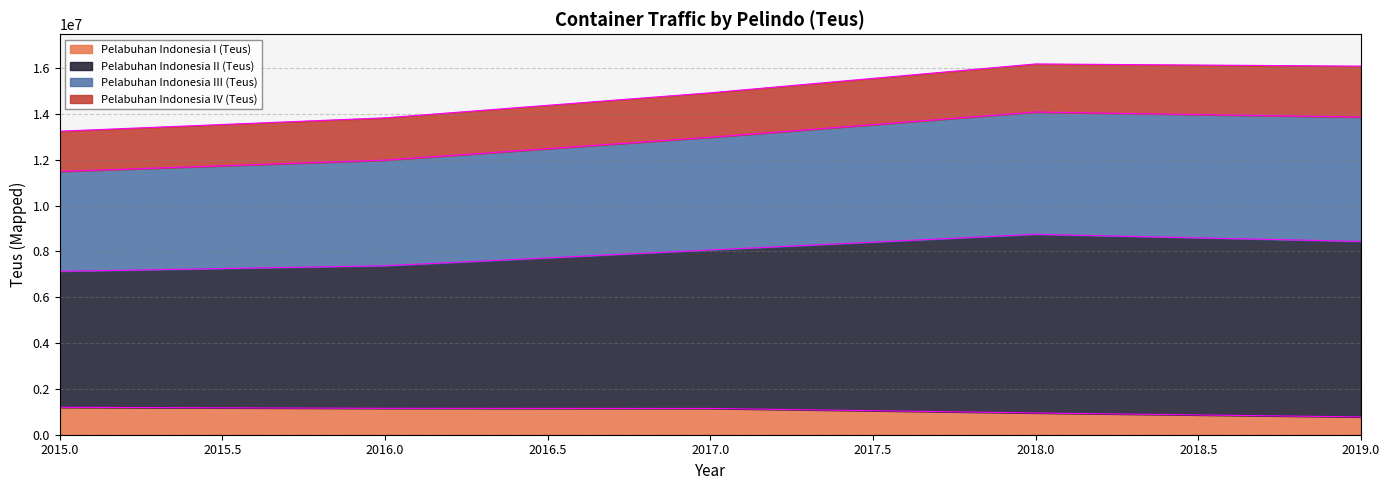

True or false: Pelabuhan Indonesia I (Teus) and Pelabuhan Indonesia II (Teus) cross at least once.

False